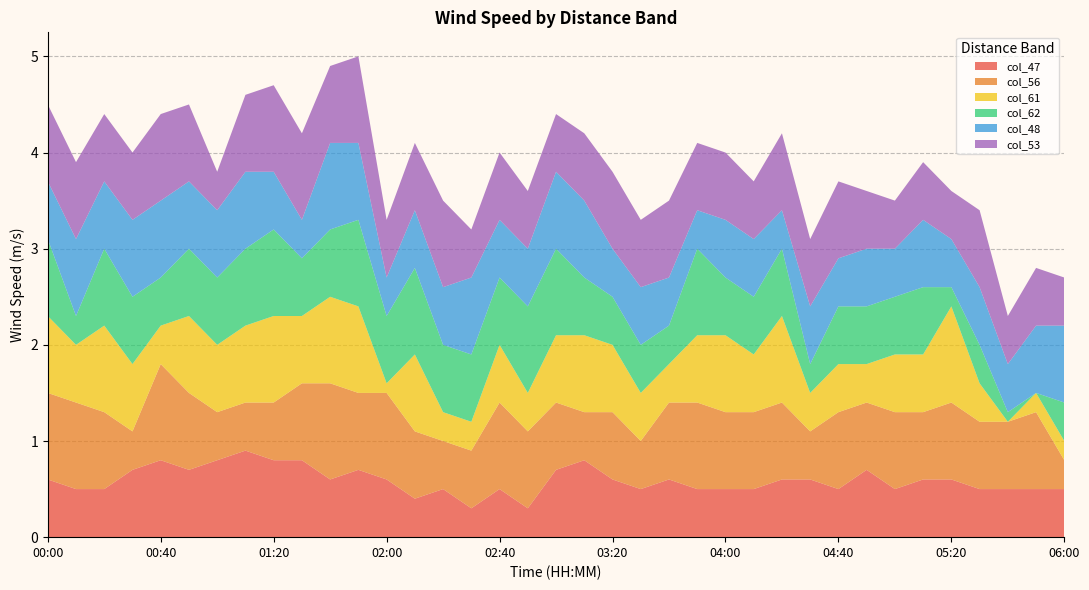

Reading left to right, what are all the values shown in this chart?

col_47: 0.6	0.5	0.5	0.7	0.8	0.7	0.8	0.9	0.8	0.8	0.6	0.7	0.6	0.4	0.5	0.3	0.5	0.3	0.7	0.8	0.6	0.5	0.6	0.5	0.5	0.5	0.6	0.6	0.5	0.7	0.5	0.6	0.6	0.5	0.5	0.5	0.5
col_56: 0.9	0.9	0.8	0.4	1.0	0.8	0.5	0.5	0.6	0.8	1.0	0.8	0.9	0.7	0.5	0.6	0.9	0.8	0.7	0.5	0.7	0.5	0.8	0.9	0.8	0.8	0.8	0.5	0.8	0.7	0.8	0.7	0.8	0.7	0.7	0.8	0.3
col_61: 0.8	0.6	0.9	0.7	0.4	0.8	0.7	0.8	0.9	0.7	0.9	0.9	0.1	0.8	0.3	0.3	0.6	0.4	0.7	0.8	0.7	0.5	0.4	0.7	0.8	0.6	0.9	0.4	0.5	0.4	0.6	0.6	1.0	0.4	0.0	0.2	0.2
col_62: 0.8	0.3	0.8	0.7	0.5	0.7	0.7	0.8	0.9	0.6	0.7	0.9	0.7	0.9	0.7	0.7	0.7	0.9	0.9	0.6	0.5	0.5	0.4	0.9	0.6	0.6	0.7	0.3	0.6	0.6	0.6	0.7	0.2	0.4	0.1	0.0	0.4
col_48: 0.6	0.8	0.7	0.8	0.8	0.7	0.7	0.8	0.6	0.4	0.9	0.8	0.4	0.6	0.6	0.8	0.6	0.6	0.8	0.8	0.5	0.6	0.5	0.4	0.6	0.6	0.4	0.6	0.5	0.6	0.5	0.7	0.5	0.6	0.5	0.7	0.8
col_53: 0.8	0.8	0.7	0.7	0.9	0.8	0.4	0.8	0.9	0.9	0.8	0.9	0.6	0.7	0.9	0.5	0.7	0.6	0.6	0.7	0.8	0.7	0.8	0.7	0.7	0.6	0.8	0.7	0.8	0.6	0.5	0.6	0.5	0.8	0.5	0.6	0.5